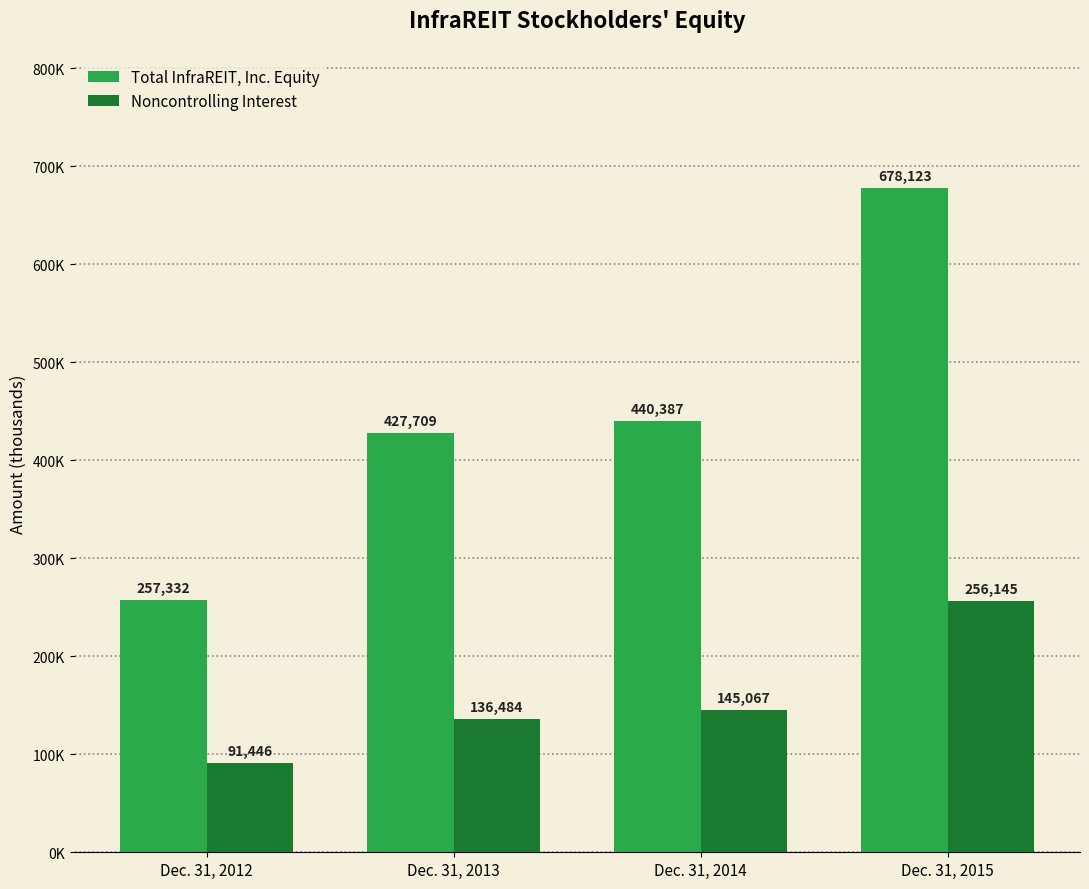

What is the total value across all series at Dec. 31, 2014?

585454